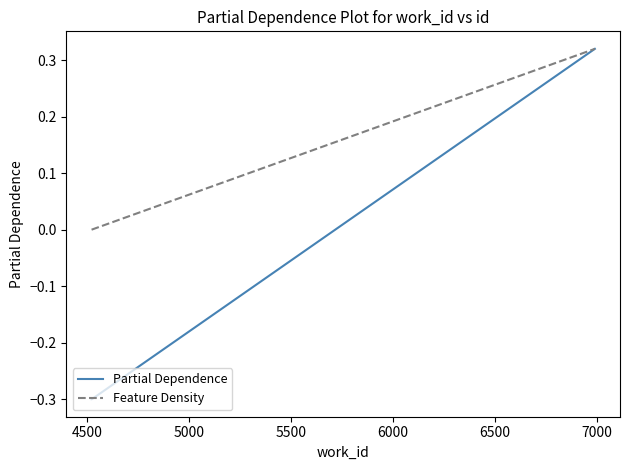

Does the chart have visible grid lines?

No